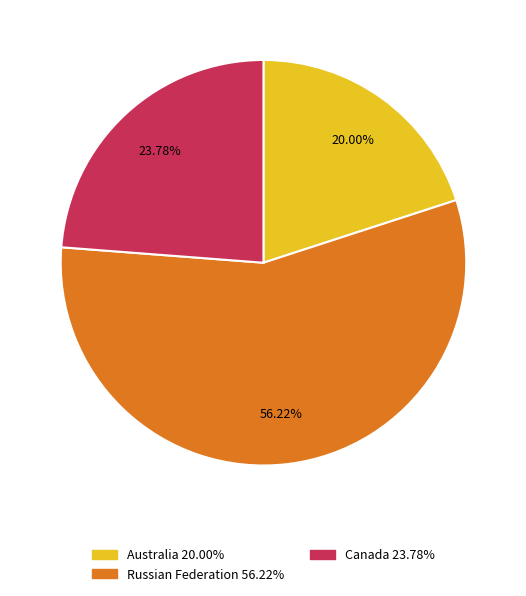

Does any single category account for the majority?

Yes